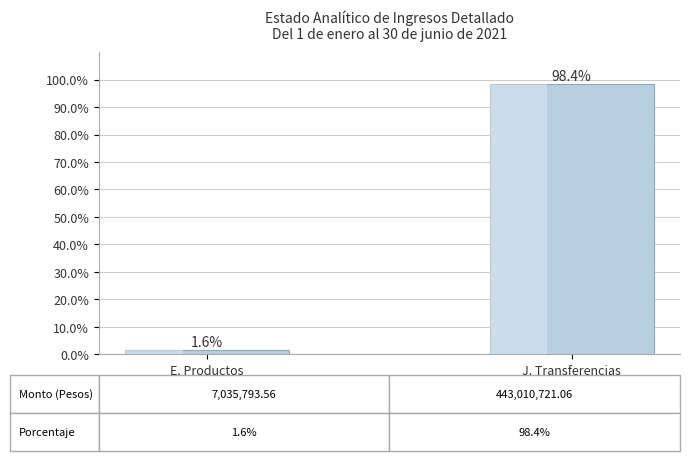

The chart shows a value of 1.6 at E. Productos. True or false?

True